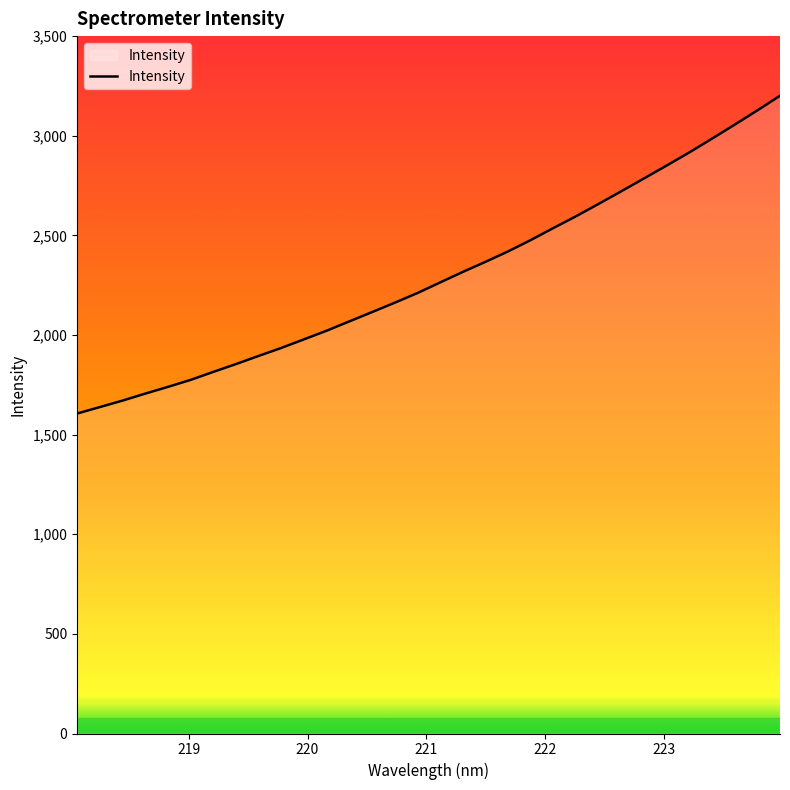

What is the minimum value shown in the chart?

1605.9